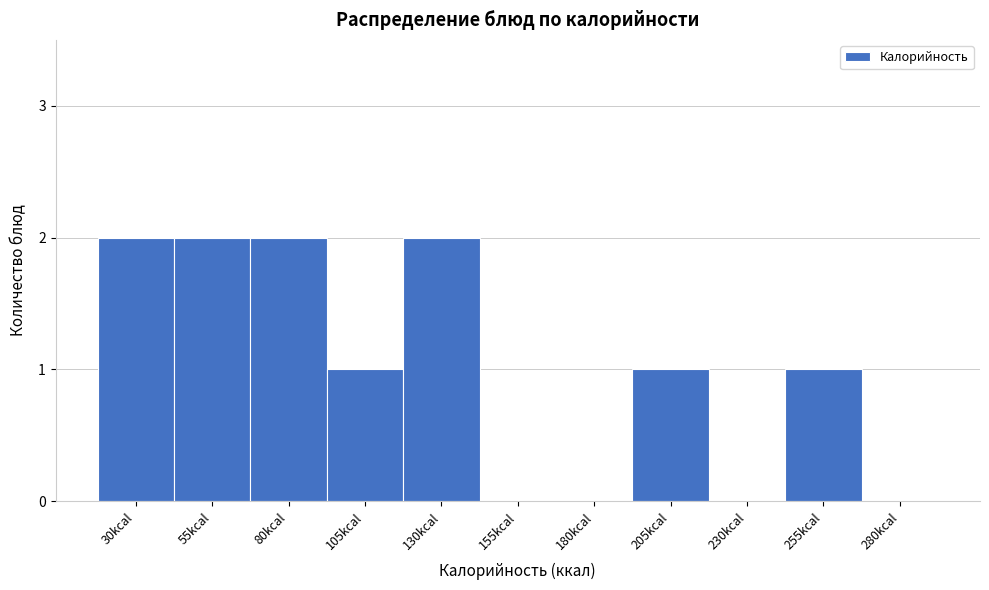

Reading right to left, what are all the values shown in this chart?

280kcal=0	255kcal=1	230kcal=0	205kcal=1	180kcal=0	155kcal=0	130kcal=2	105kcal=1	80kcal=2	55kcal=2	30kcal=2